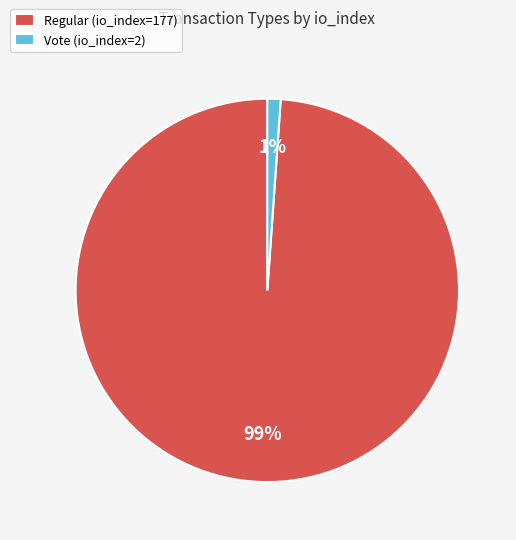

What percentage is the Vote (io_index=2) slice, to the nearest percent?

1%